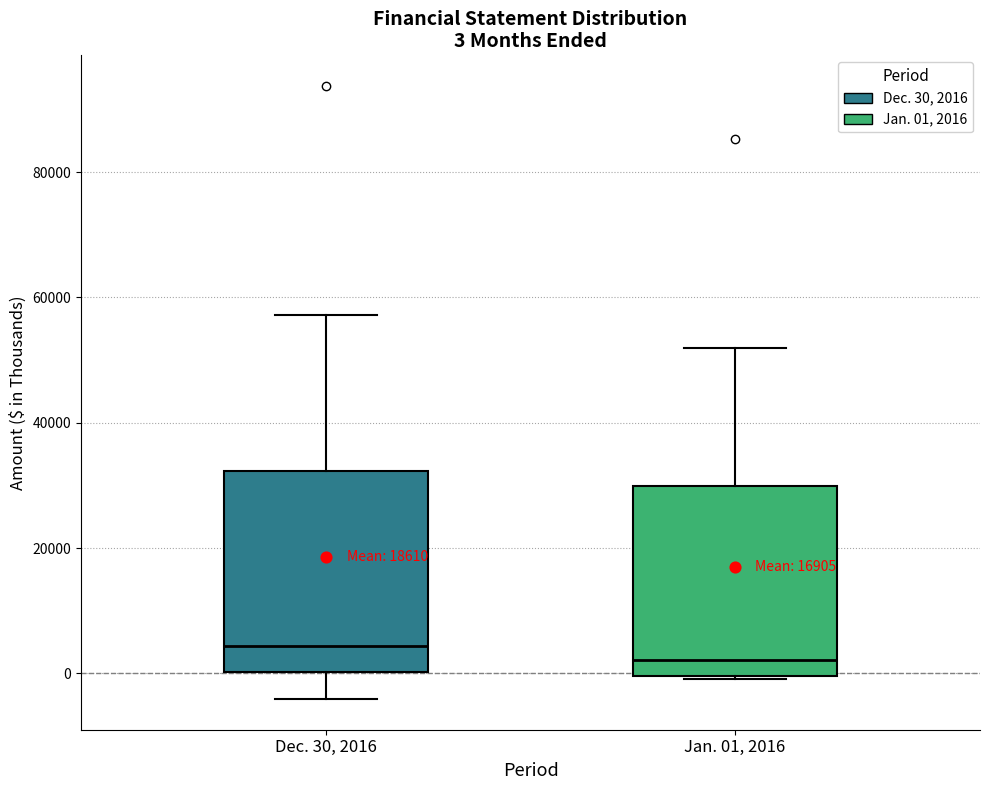

Which box has the lowest median line?

Jan. 01, 2016